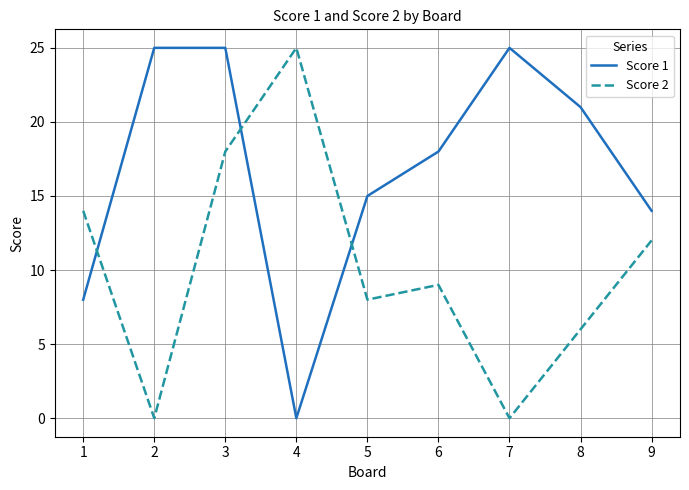

Rank the series by their average value, from lowest to highest.

Score 2, Score 1